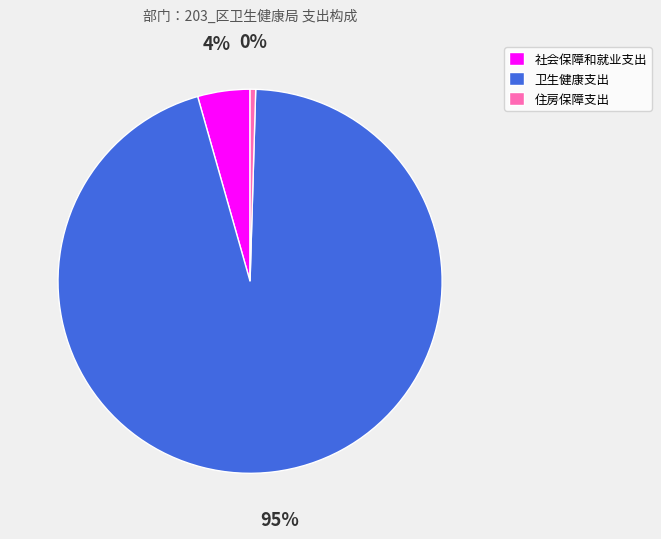

True or false: 社会保障和就业支出 accounts for 4% of the total.

True